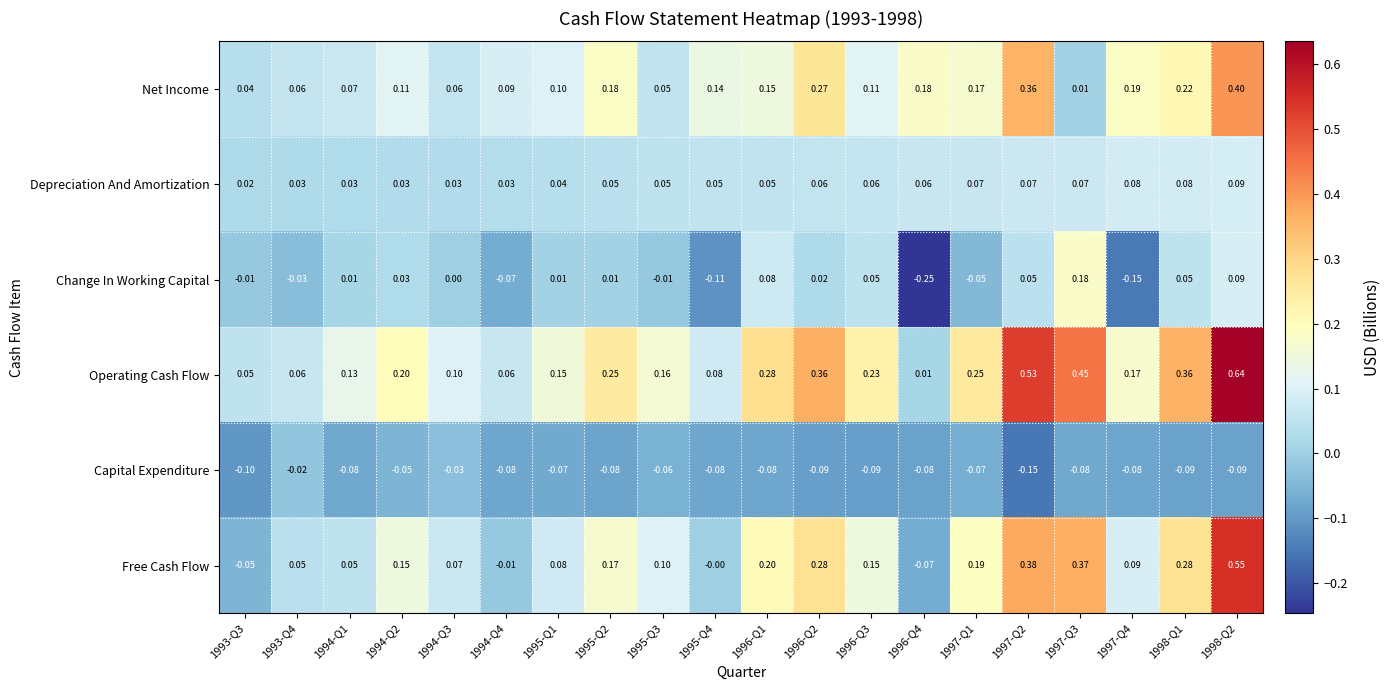

Which series has the largest range (max minus min)?

Operating Cash Flow